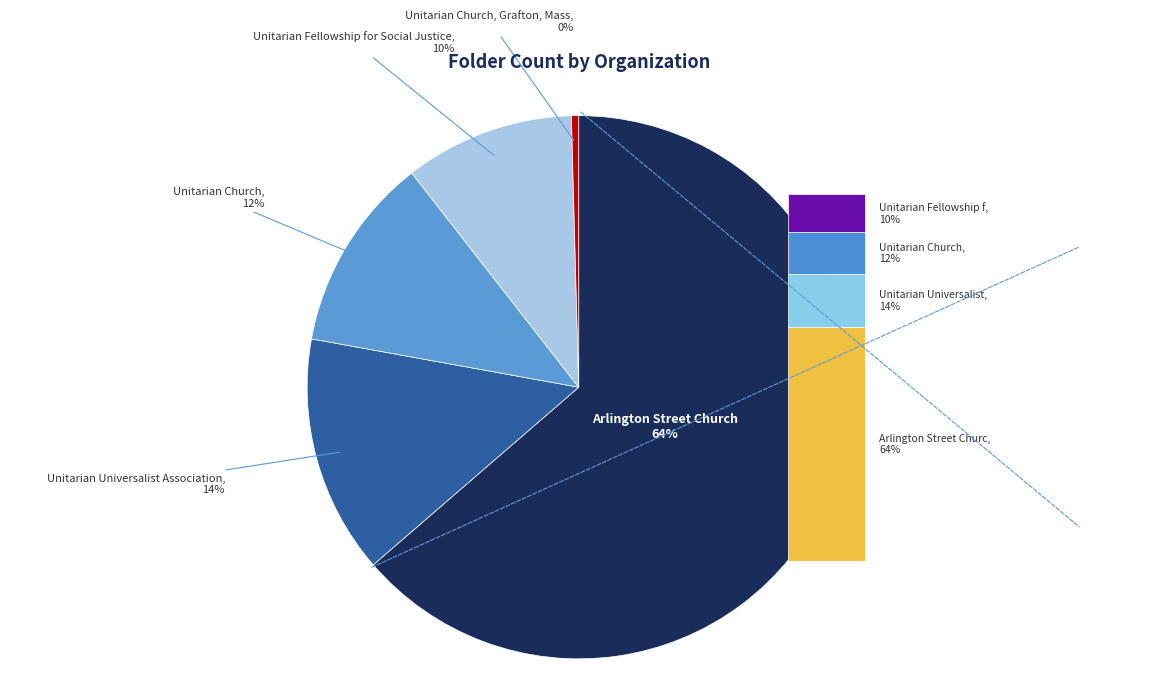

Count the number of slices in the pie.

5